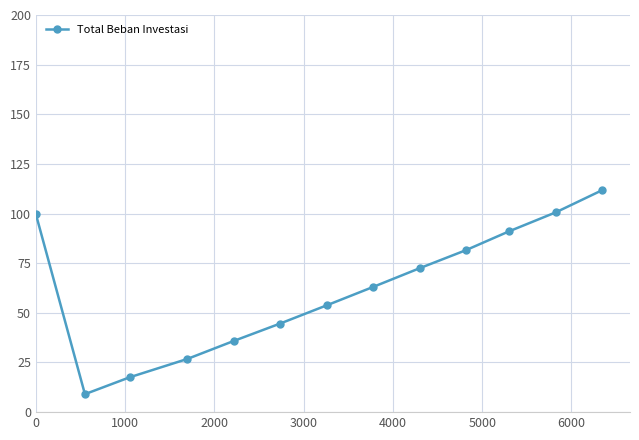

What is the value of the 8th point from the left?

63.1